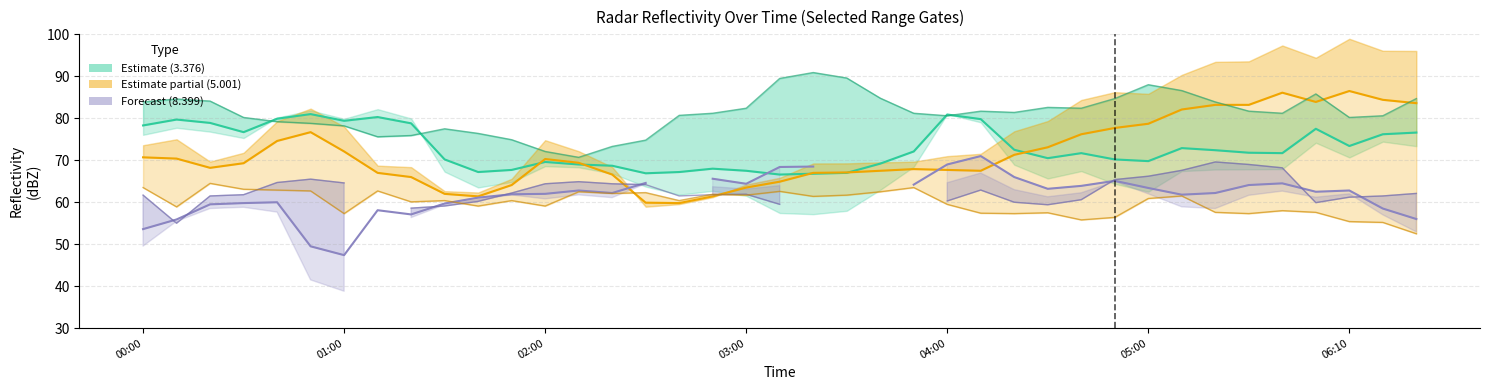

Is it true that 3.376 (gate) equals 41.9 at 04:00?

False